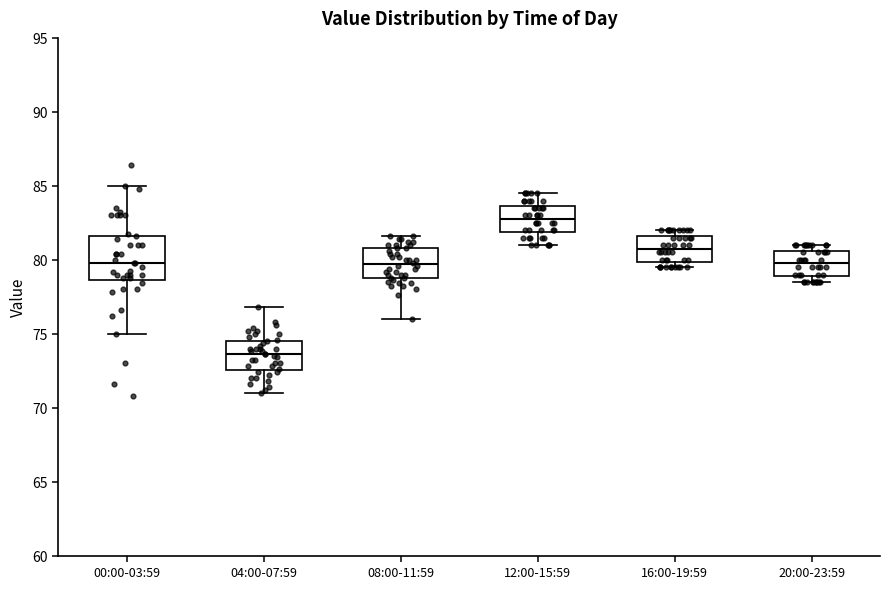

Reading left to right, transcribe this box plot: for each box, give where its median line is, the range the box spans, and where its two whiskers end, as read against the y-axis. The values are not printed on the chart, so give them approximately, as read against the axis.

00:00-03:59: median 80.0, box 78.5 to 81.5, whiskers 75.0 to 85.0
04:00-07:59: median 73.5, box 72.5 to 74.5, whiskers 71.0 to 77.0
08:00-11:59: median 79.5, box 79.0 to 81.0, whiskers 76.0 to 81.5
12:00-15:59: median 83.0, box 82.0 to 83.5, whiskers 81.0 to 84.5
16:00-19:59: median 81.0, box 80.0 to 81.5, whiskers 79.5 to 82.0
20:00-23:59: median 80.0, box 79.0 to 80.5, whiskers 78.5 to 81.0